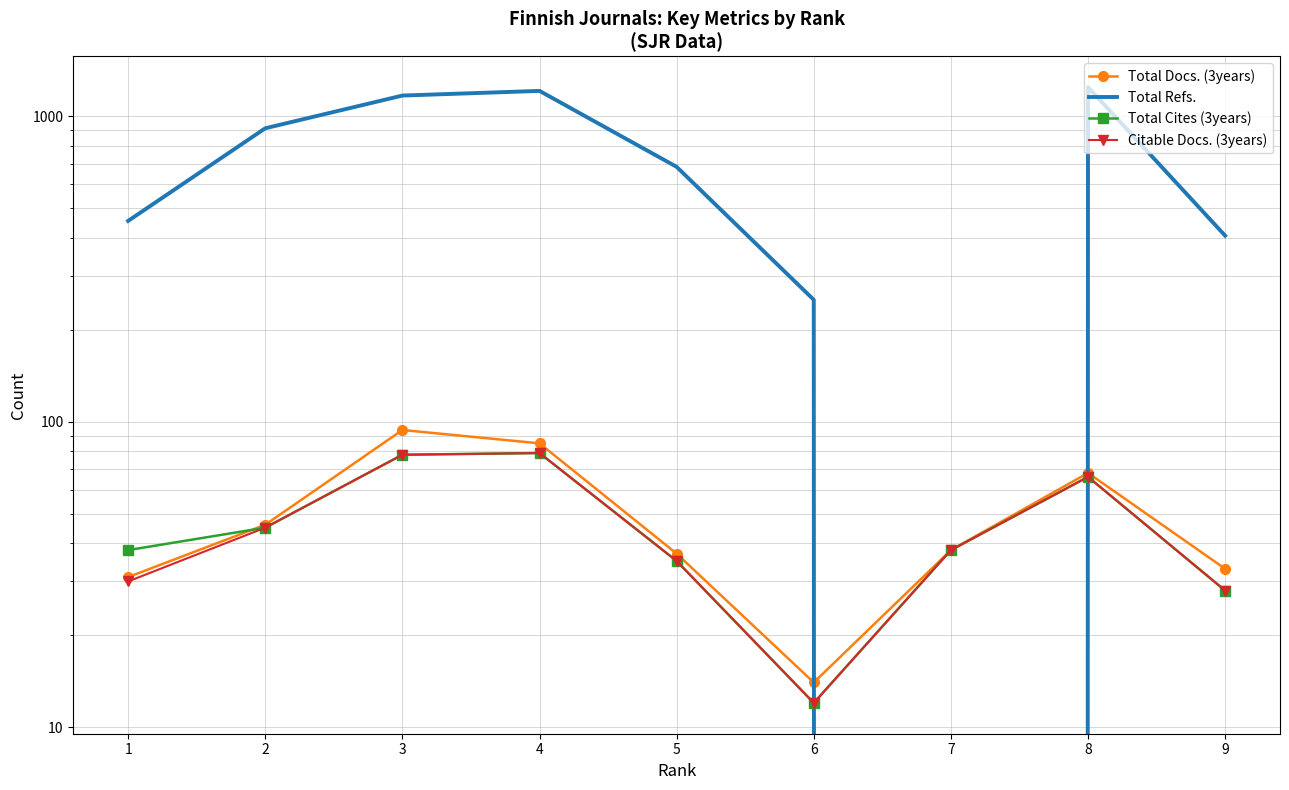

Is this an area chart (filled region under the line)?

No